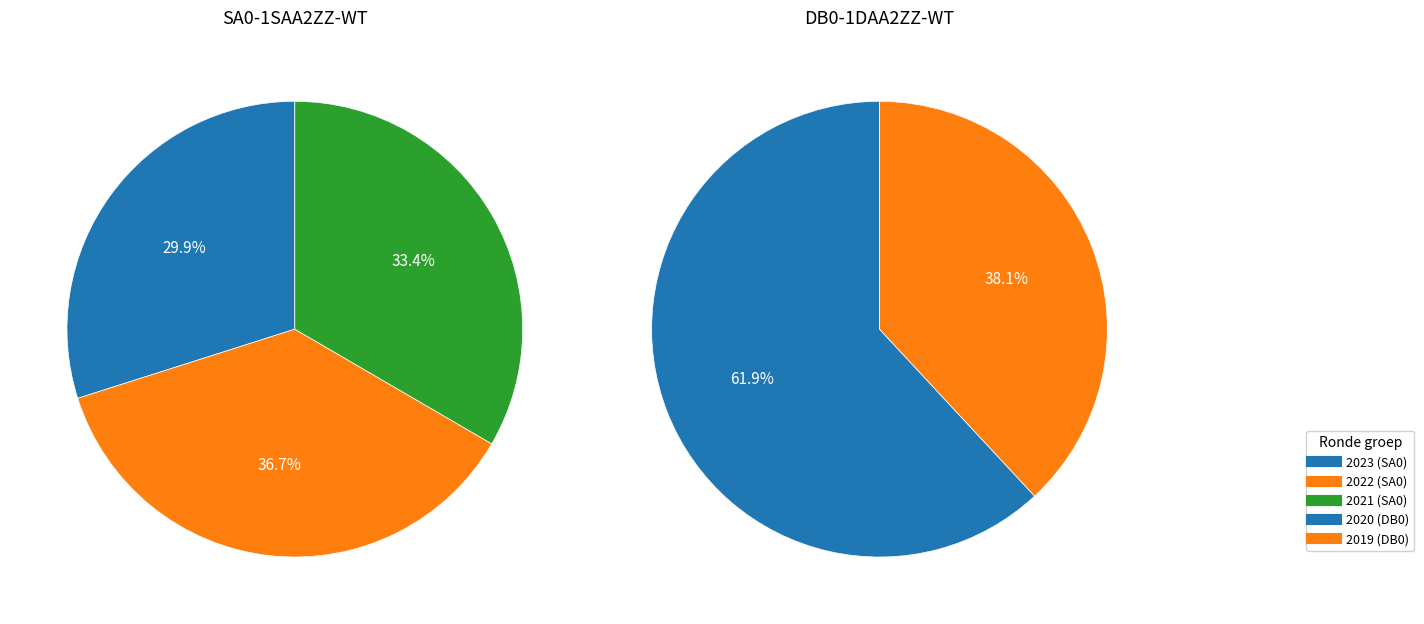

True or false: 2022 Opmaak ontwerp accounts for 9% of the total.

False